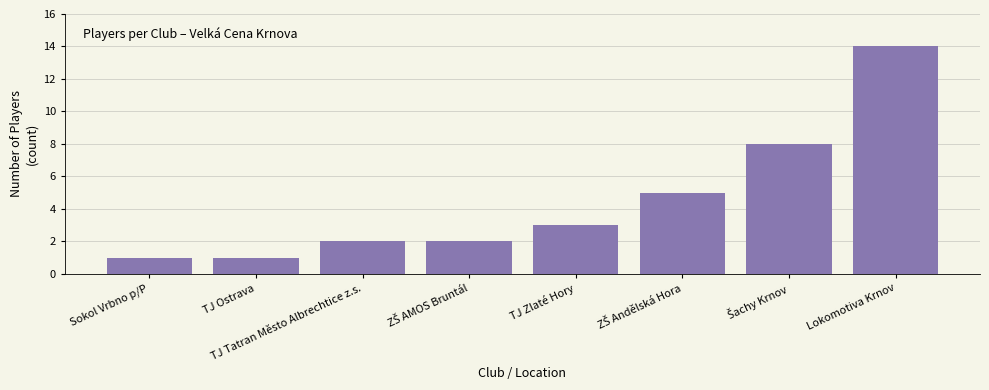

What is the ratio of the value at TJ Tatran Město Albrechtice z.s. to the value at TJ Ostrava?

2.0